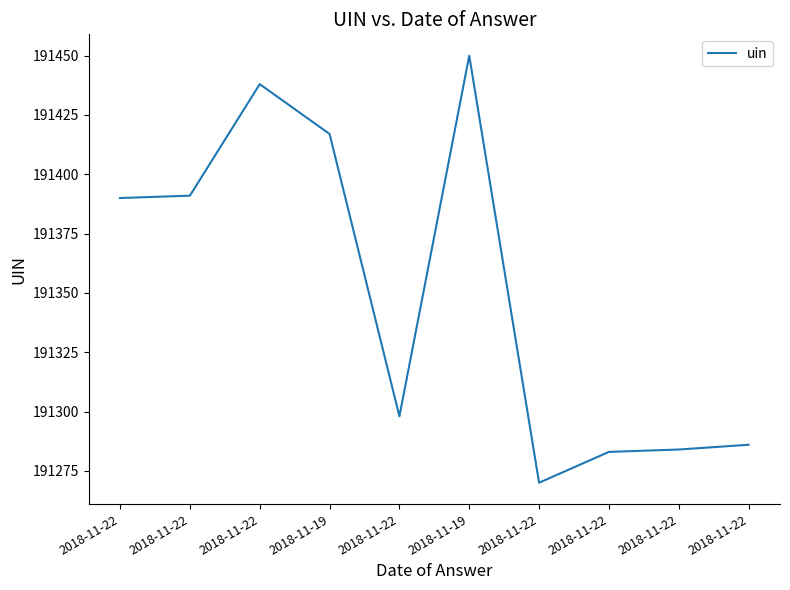

At which category does the chart reach its minimum across all series?

2018-11-22